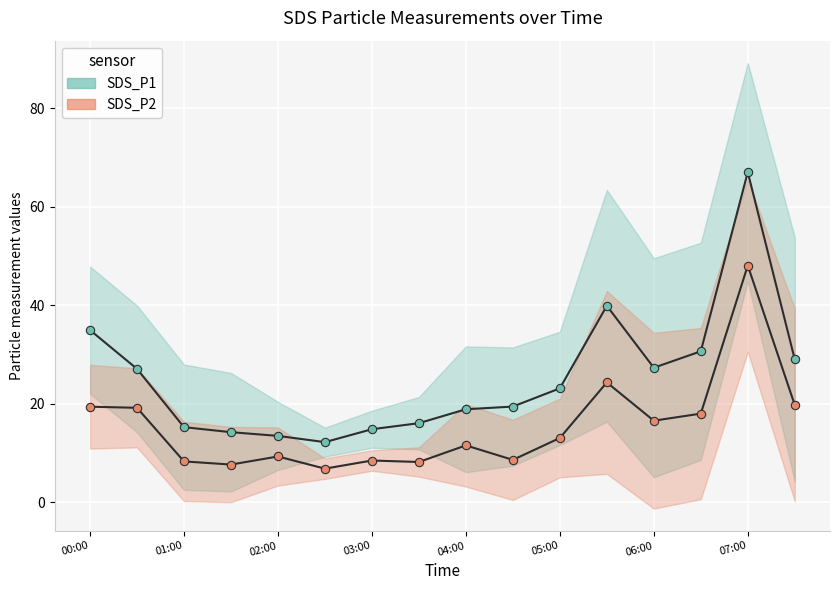

The value of SDS_P1 at 01:00 is 10.4. True or false?

False